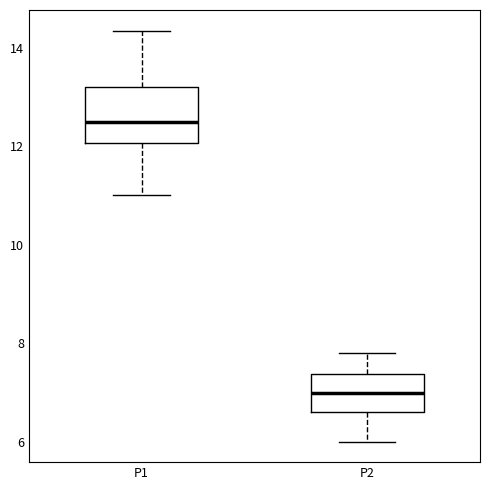

Which box has the lowest median line?

P2